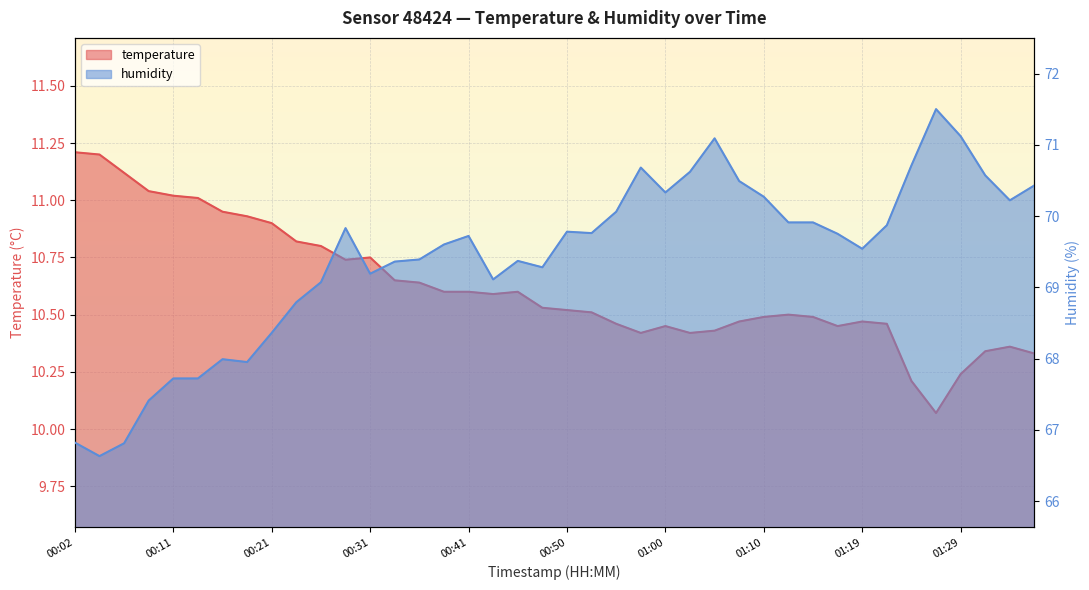

Reading right to left, extract all data points from this chart.

temperature: 10.3	10.4	10.3	10.2	10.1	10.2	10.5	10.5	10.4	10.5	10.5	10.5	10.5	10.4	10.4	10.4	10.4	10.5	10.5	10.5	10.5	10.6	10.6	10.6	10.6	10.6	10.7	10.8	10.7	10.8	10.8	10.9	10.9	10.9	11.0	11.0	11.0	11.1	11.2	11.2
humidity: 70.4	70.2	70.6	71.1	71.5	70.7	69.9	69.5	69.8	69.9	69.9	70.3	70.5	71.1	70.6	70.3	70.7	70.1	69.8	69.8	69.3	69.4	69.1	69.7	69.6	69.4	69.4	69.2	69.8	69.1	68.8	68.4	68.0	68.0	67.7	67.7	67.4	66.8	66.6	66.8